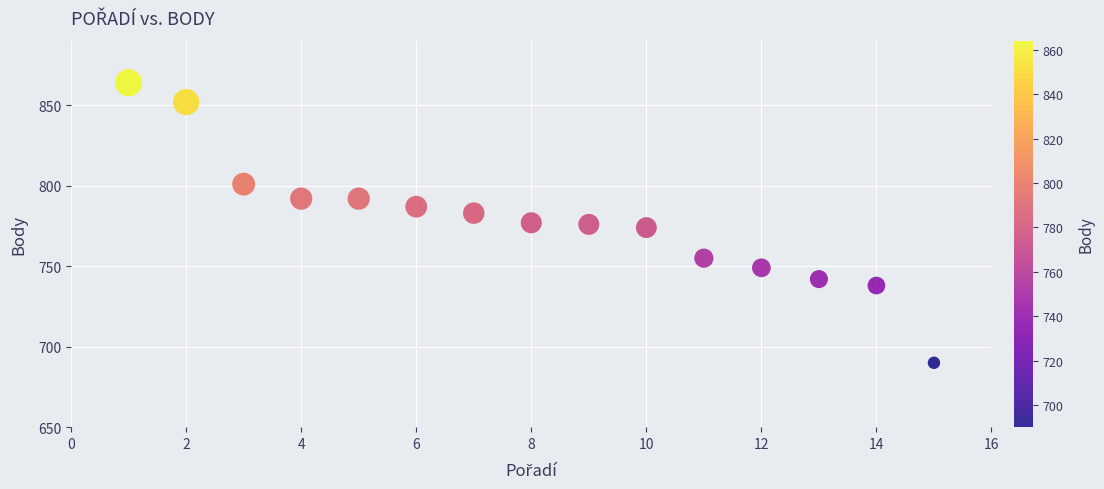

What is the range of Y values (max minus min)?

174